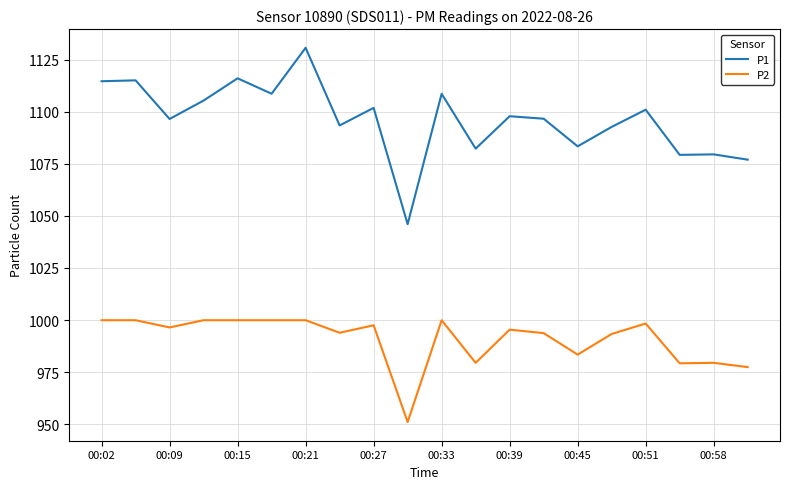

Rank the series by their maximum value, from highest to lowest.

P1, P2